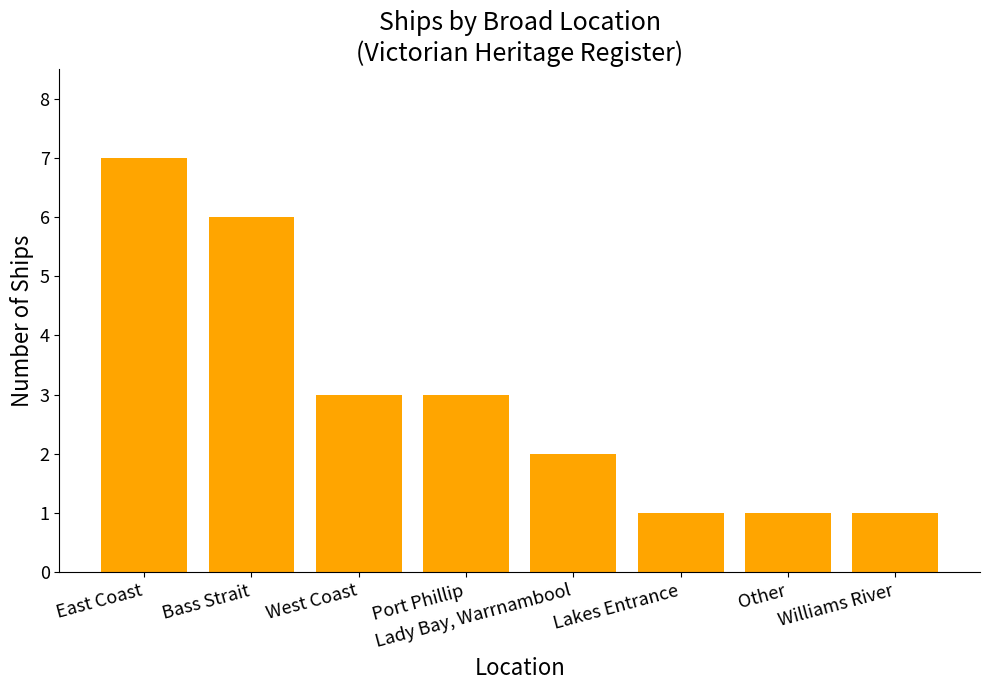

Where does the data first go above 3?

East Coast